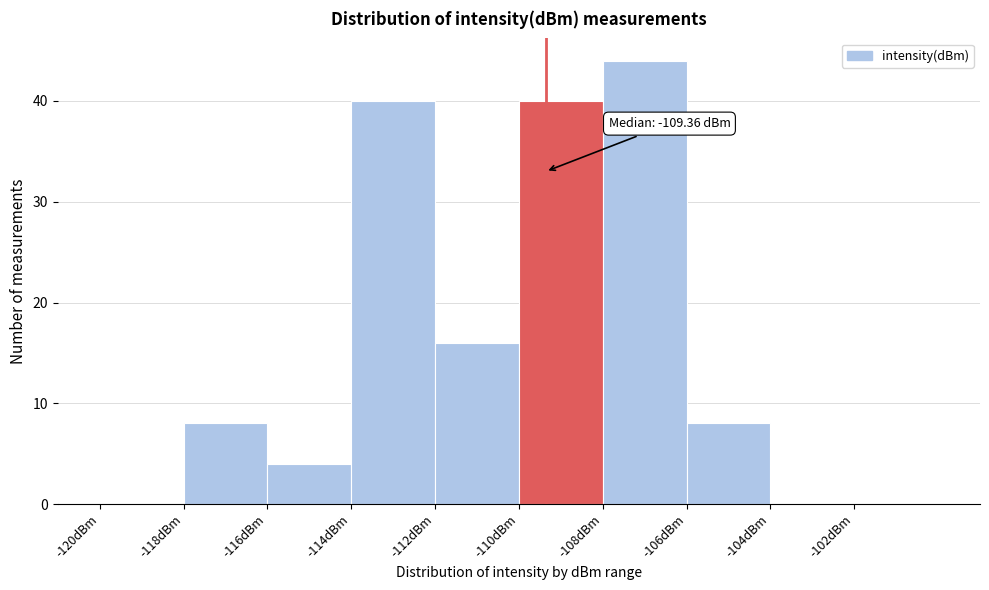

Which range on the x-axis has the tallest bar?

-108 to -106